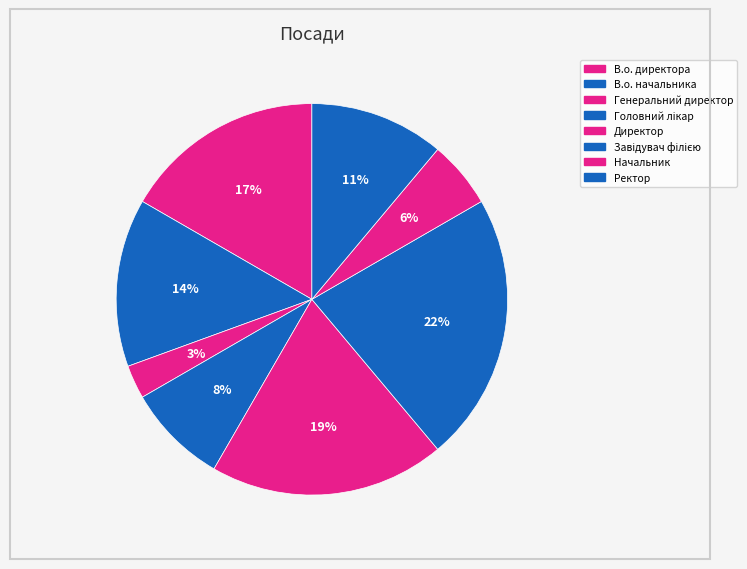

How many slices are in this pie chart?

8